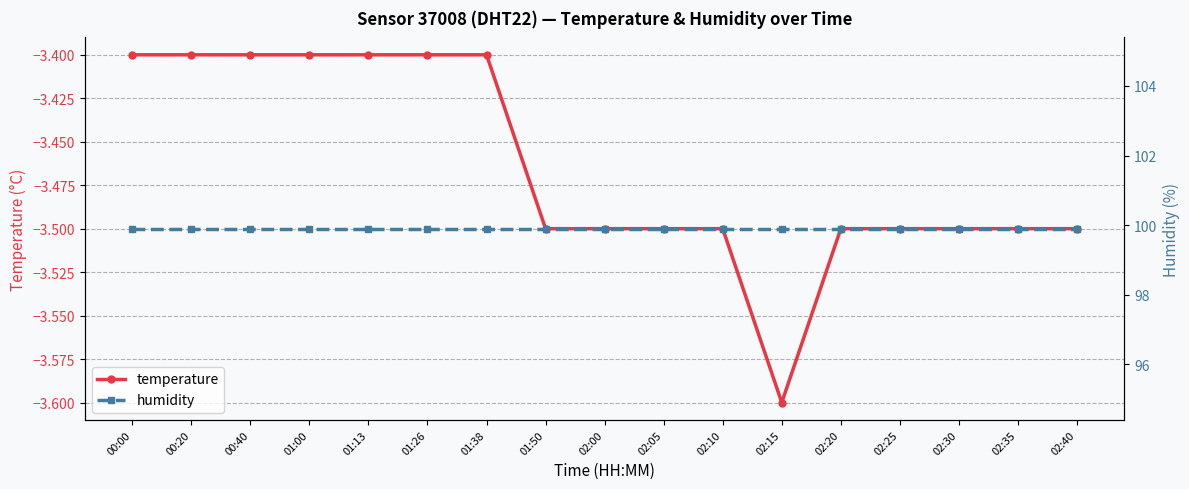

The value of humidity at 00:20 is 173.6. True or false?

False